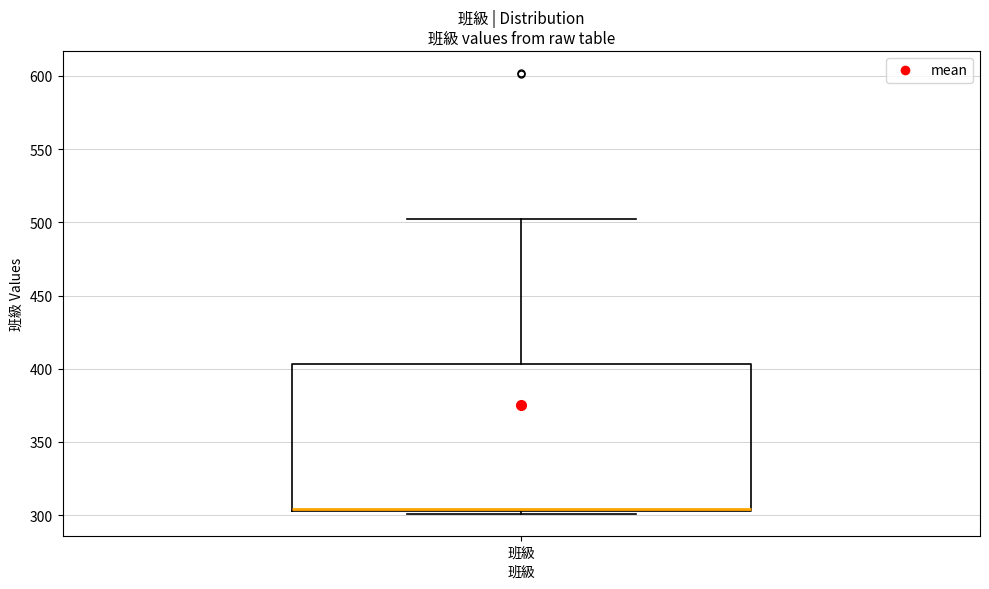

Read this box plot against the y-axis: the position of the median line, the range covered by the box, and the ends of both whiskers. The values are not printed on the chart, so give them approximately, as read against the axis.

median 305 (drawn on the box's lower edge), box 305 to 405, whiskers 300 to 500